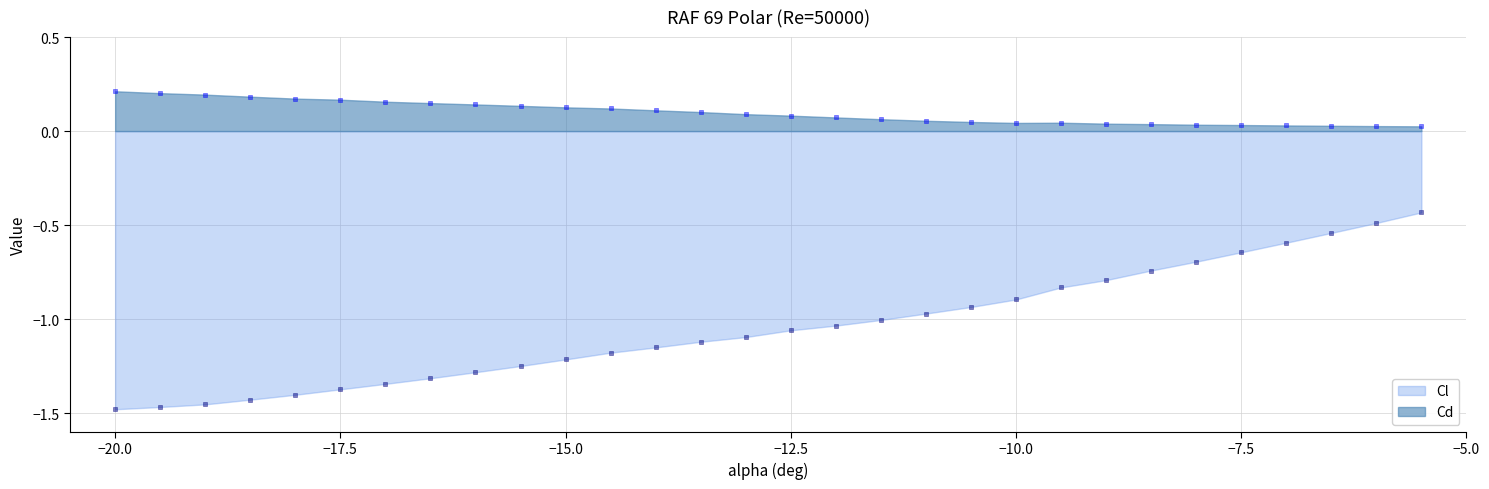

Which series reaches the minimum Y coordinate?

Cl